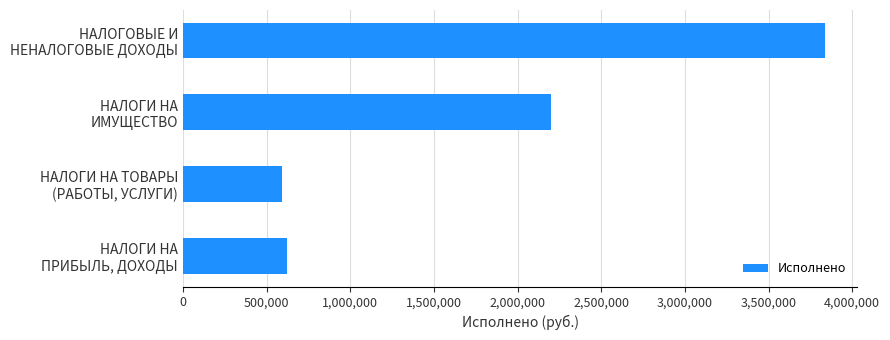

Count the number of data series in this chart.

1